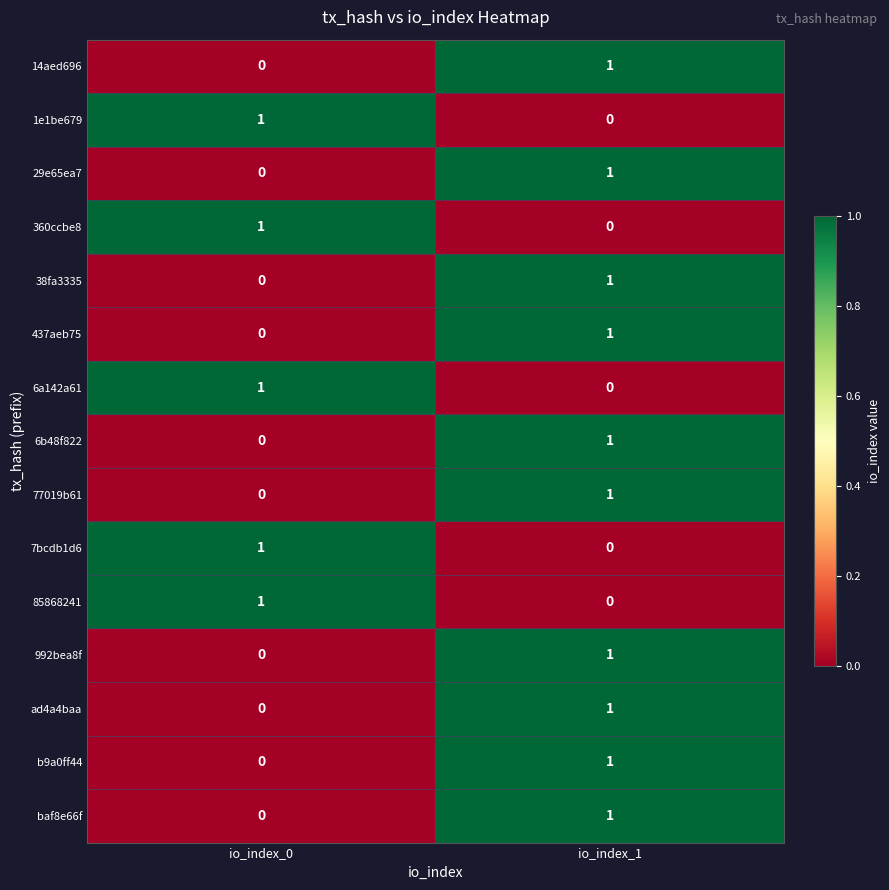

Where is 1e1be679 nearest to the value 0?

io_index_1